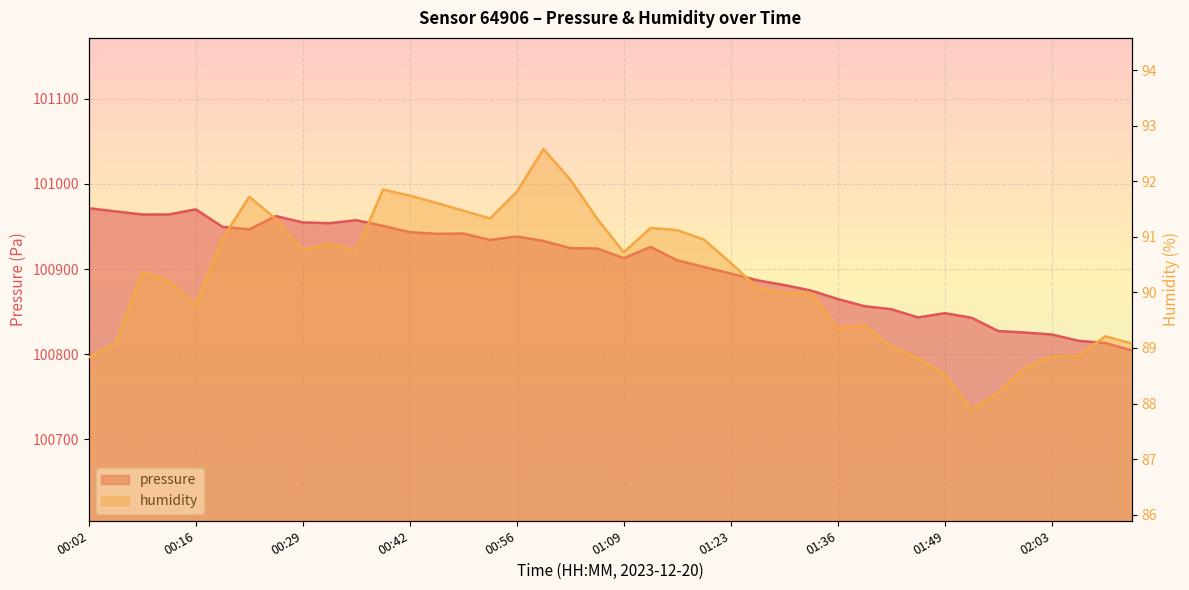

How many distinct data groups are displayed?

2